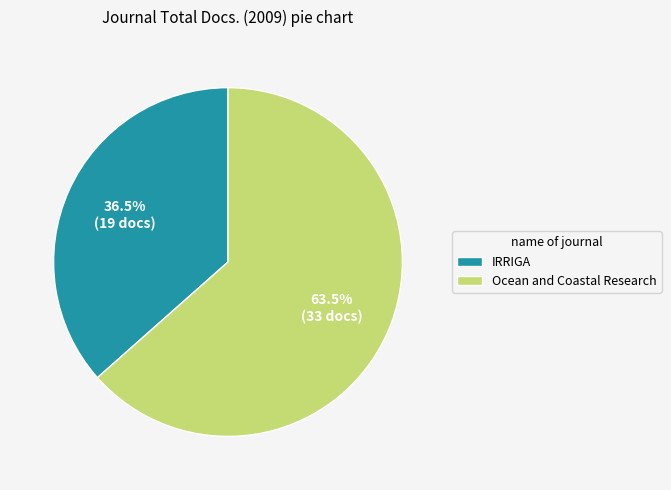

Rank the categories by value from highest to lowest.

Ocean and Coastal Research, IRRIGA